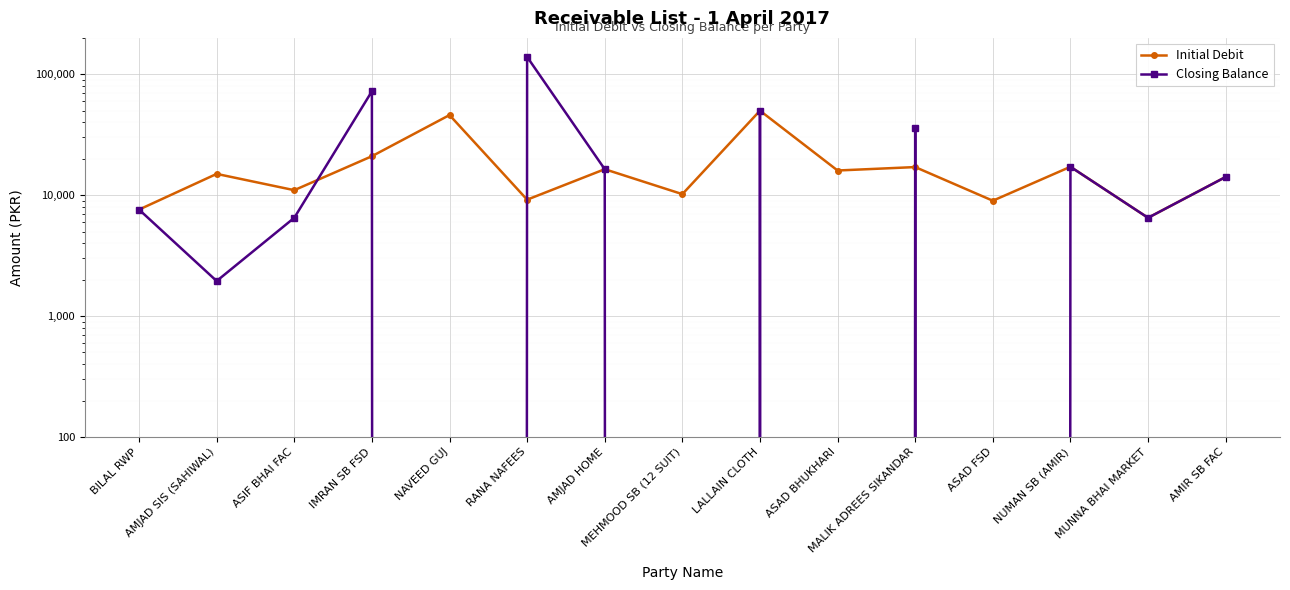

How many categories are shown in the chart?

15